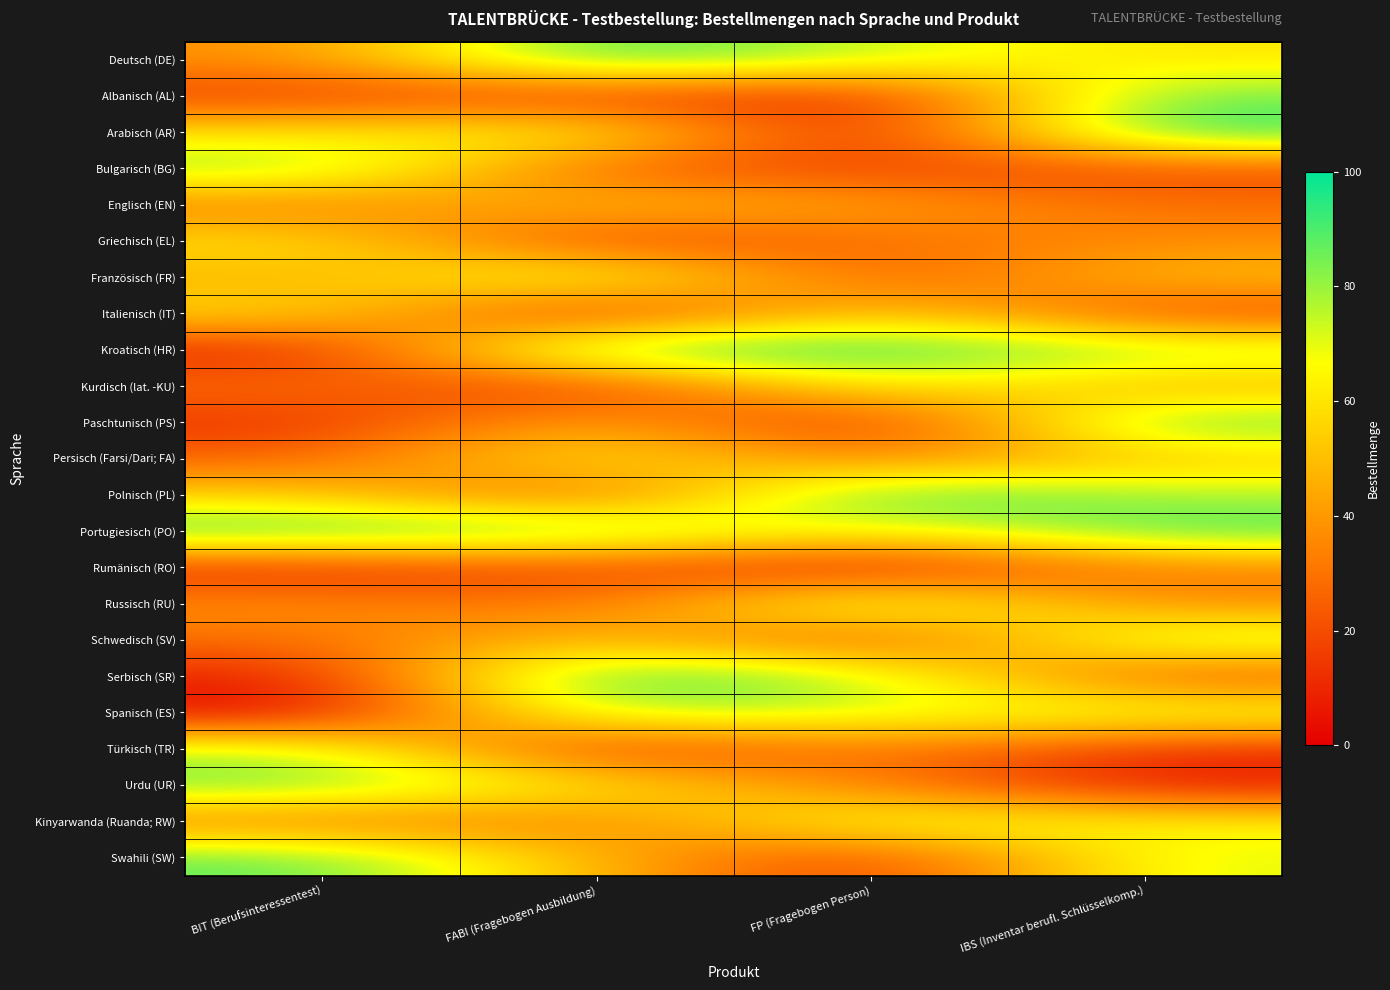

What is the maximum value shown in the chart?

98.7